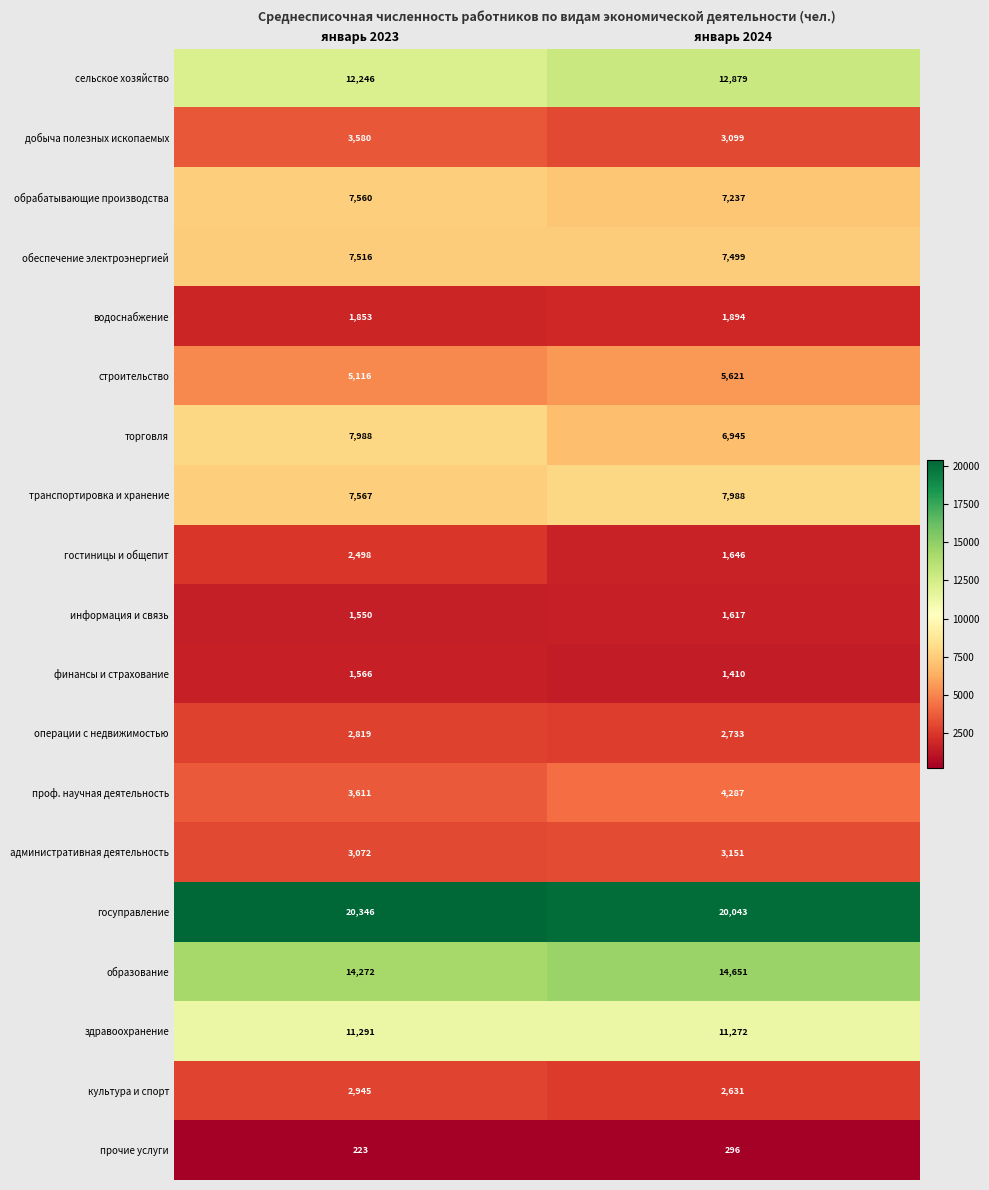

What is the difference between the maximum and minimum values in the добыча полезных ископаемых series?

481